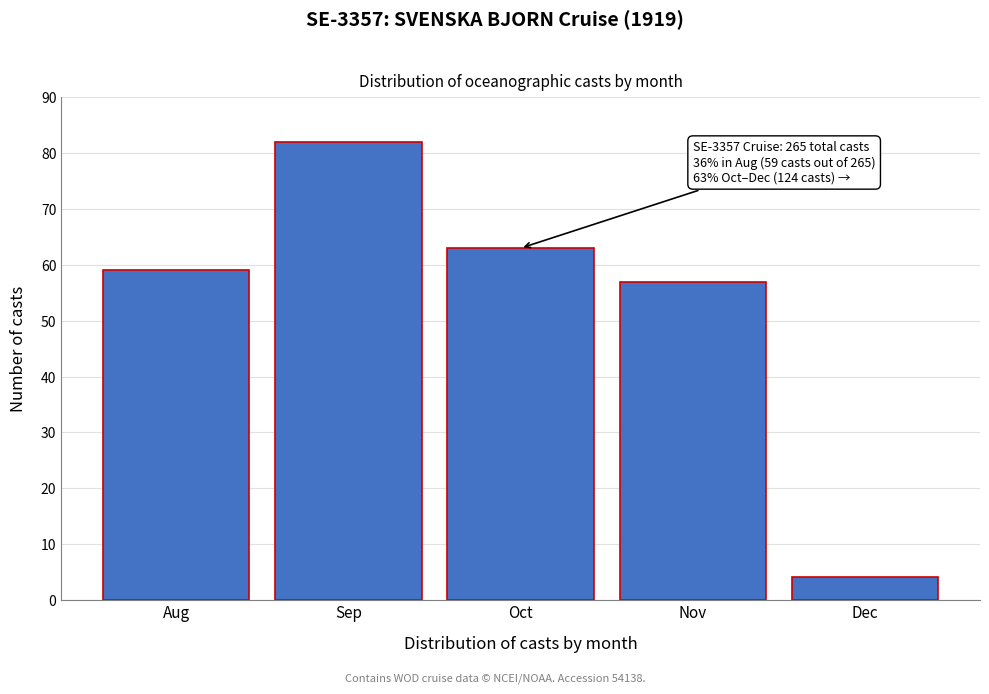

Reading right to left, list all the values displayed in this chart.

Dec=4	Nov=57	Oct=63	Sep=82	Aug=59